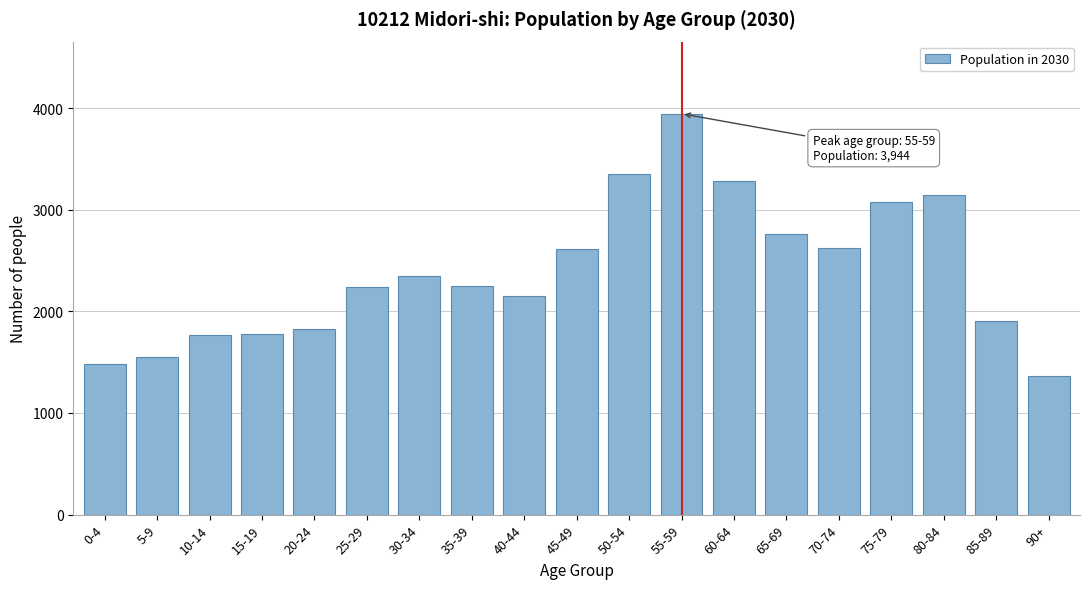

What is the change in value from 60-64 to 65-69?

-521